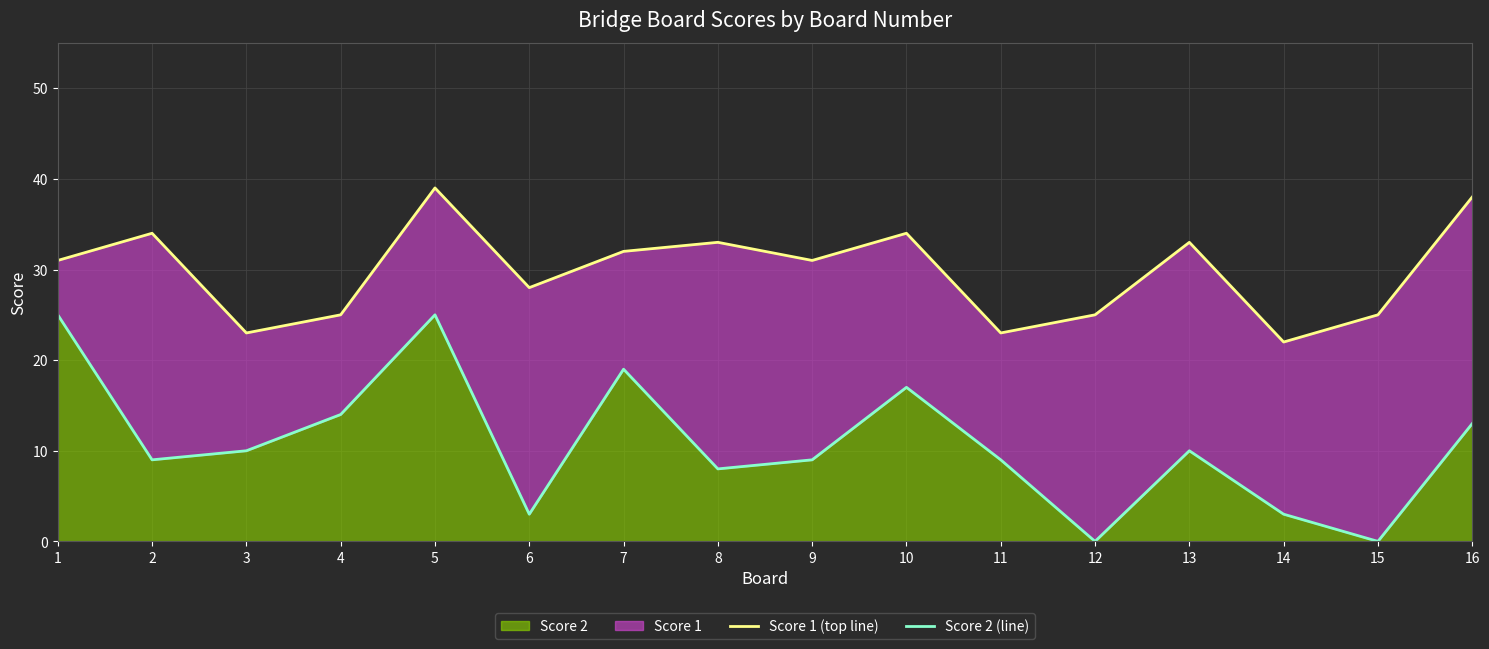

What is the sum of the Score 2 (line) values at 5 and 4?

39